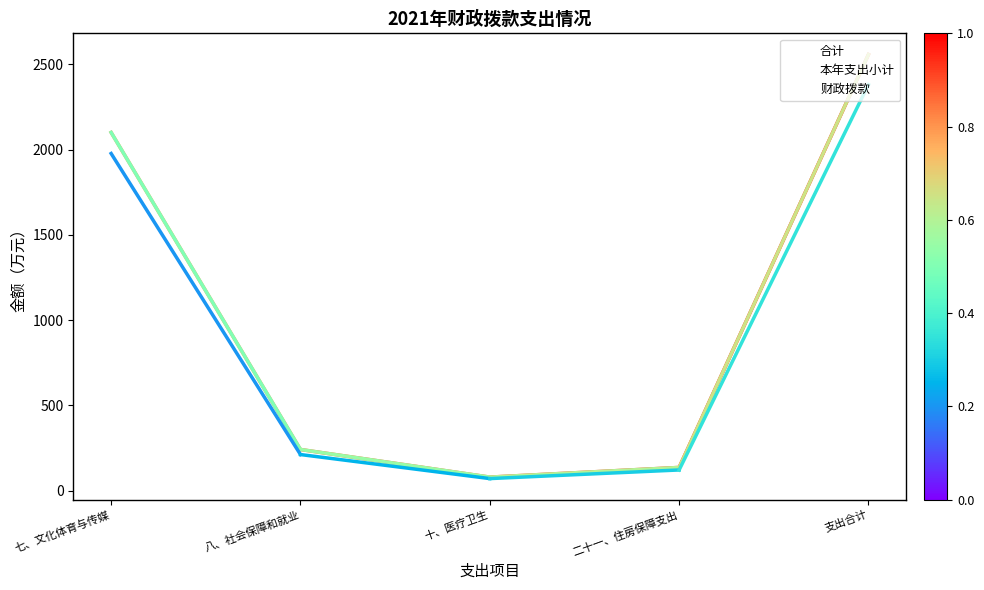

What value does the 本年支出小计 series have at 七、文化体育与传媒?

2100.6